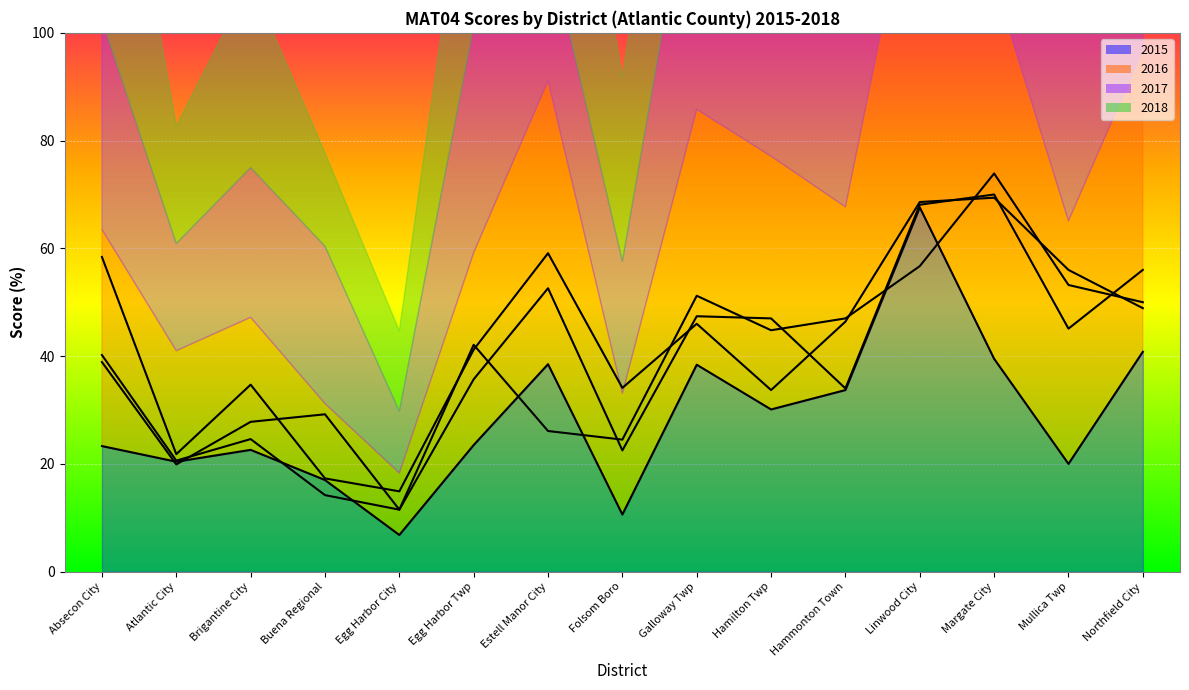

What are all the series names shown in the legend?

2015, 2016, 2017, 2018